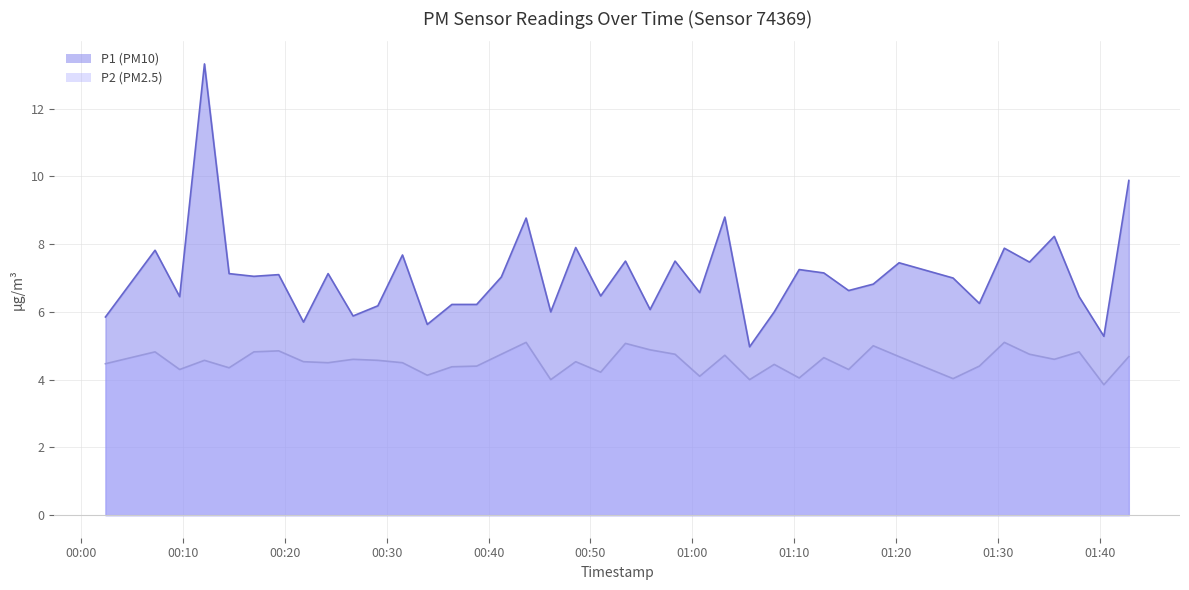

Reading left to right, extract all data points from this chart.

P1: 2023-09-08T00:02:24=5.8	2023-09-08T00:07:16=7.8	2023-09-08T00:09:41=6.5	2023-09-08T00:12:07=13.3	2023-09-08T00:14:32=7.1	2023-09-08T00:16:58=7.0	2023-09-08T00:19:24=7.1	2023-09-08T00:21:50=5.7	2023-09-08T00:24:15=7.1	2023-09-08T00:26:42=5.9	2023-09-08T00:29:08=6.2	2023-09-08T00:31:33=7.7	2023-09-08T00:33:59=5.6	2023-09-08T00:36:24=6.2	2023-09-08T00:38:50=6.2	2023-09-08T00:41:15=7.0	2023-09-08T00:43:41=8.8	2023-09-08T00:46:06=6.0	2023-09-08T00:48:33=7.9	2023-09-08T00:51:00=6.5	2023-09-08T00:53:26=7.5	2023-09-08T00:55:51=6.1	2023-09-08T00:58:18=7.5	2023-09-08T01:00:43=6.6	2023-09-08T01:03:11=8.8	2023-09-08T01:05:37=5.0	2023-09-08T01:08:02=6.0	2023-09-08T01:10:29=7.2	2023-09-08T01:12:54=7.2	2023-09-08T01:15:20=6.6	2023-09-08T01:17:45=6.8	2023-09-08T01:20:17=7.5	2023-09-08T01:25:35=7.0	2023-09-08T01:28:10=6.2	2023-09-08T01:30:37=7.9	2023-09-08T01:33:05=7.5	2023-09-08T01:35:31=8.2	2023-09-08T01:37:57=6.5	2023-09-08T01:40:23=5.3	2023-09-08T01:42:50=9.9
P2: 2023-09-08T00:02:24=4.5	2023-09-08T00:07:16=4.8	2023-09-08T00:09:41=4.3	2023-09-08T00:12:07=4.6	2023-09-08T00:14:32=4.3	2023-09-08T00:16:58=4.8	2023-09-08T00:19:24=4.8	2023-09-08T00:21:50=4.5	2023-09-08T00:24:15=4.5	2023-09-08T00:26:42=4.6	2023-09-08T00:29:08=4.6	2023-09-08T00:31:33=4.5	2023-09-08T00:33:59=4.1	2023-09-08T00:36:24=4.4	2023-09-08T00:38:50=4.4	2023-09-08T00:41:15=4.8	2023-09-08T00:43:41=5.1	2023-09-08T00:46:06=4.0	2023-09-08T00:48:33=4.5	2023-09-08T00:51:00=4.2	2023-09-08T00:53:26=5.1	2023-09-08T00:55:51=4.9	2023-09-08T00:58:18=4.8	2023-09-08T01:00:43=4.1	2023-09-08T01:03:11=4.7	2023-09-08T01:05:37=4.0	2023-09-08T01:08:02=4.5	2023-09-08T01:10:29=4.0	2023-09-08T01:12:54=4.7	2023-09-08T01:15:20=4.3	2023-09-08T01:17:45=5.0	2023-09-08T01:20:17=4.7	2023-09-08T01:25:35=4.0	2023-09-08T01:28:10=4.4	2023-09-08T01:30:37=5.1	2023-09-08T01:33:05=4.8	2023-09-08T01:35:31=4.6	2023-09-08T01:37:57=4.8	2023-09-08T01:40:23=3.9	2023-09-08T01:42:50=4.7